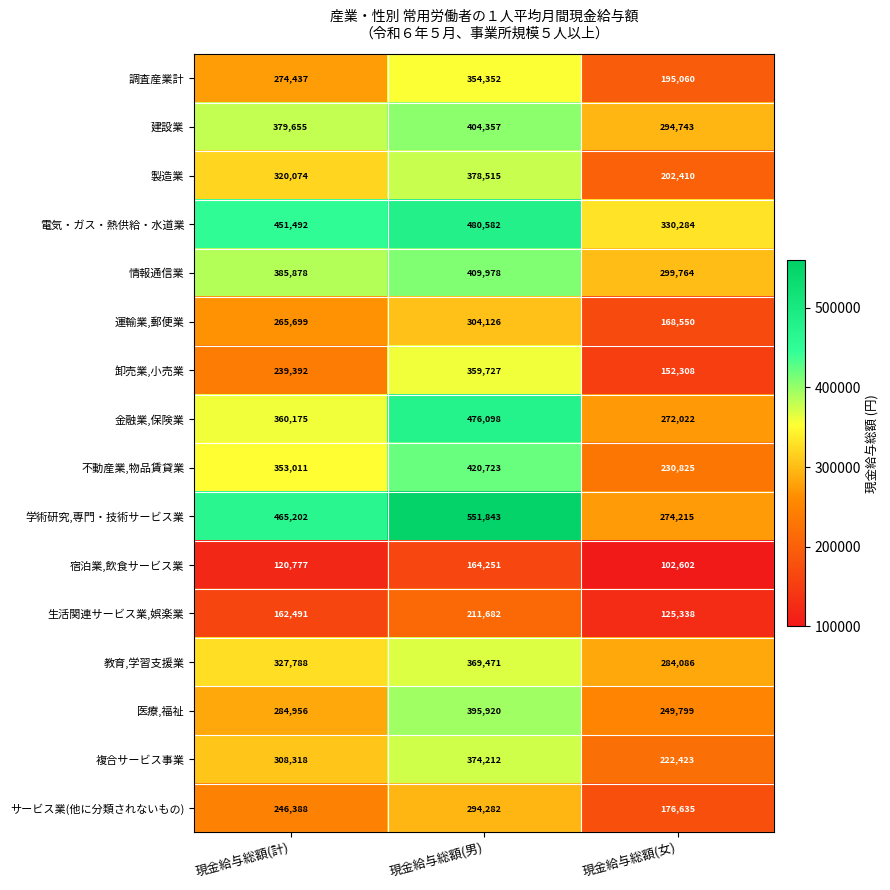

What is the difference between the maximum and minimum values in the 調査産業計 series?

159292